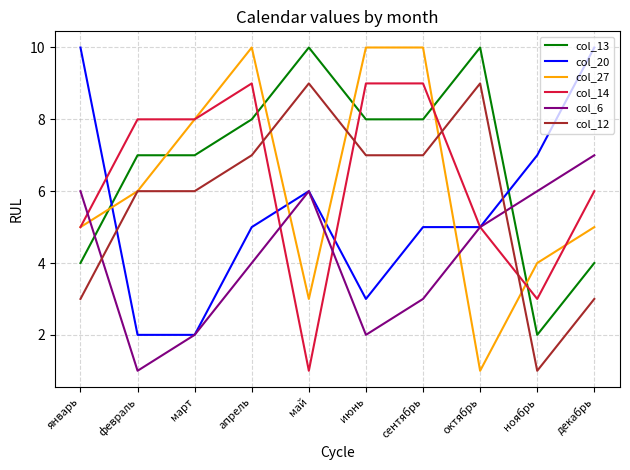

True or false: col_27 and col_14 cross at least once.

True